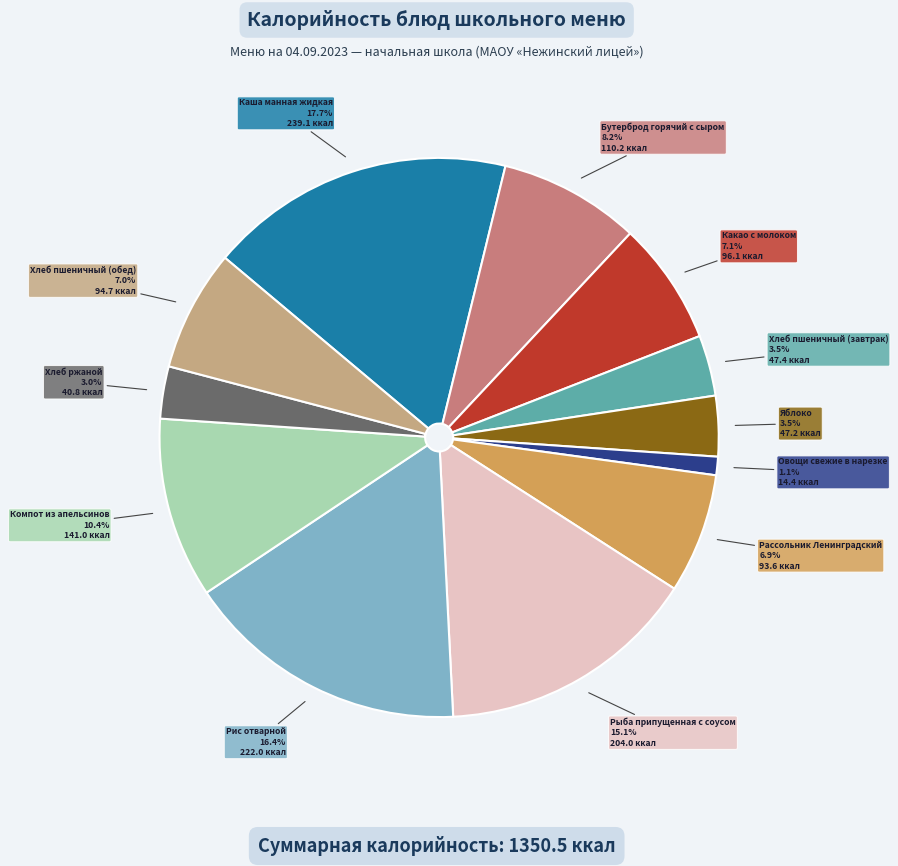

Does any single category account for the majority?

No